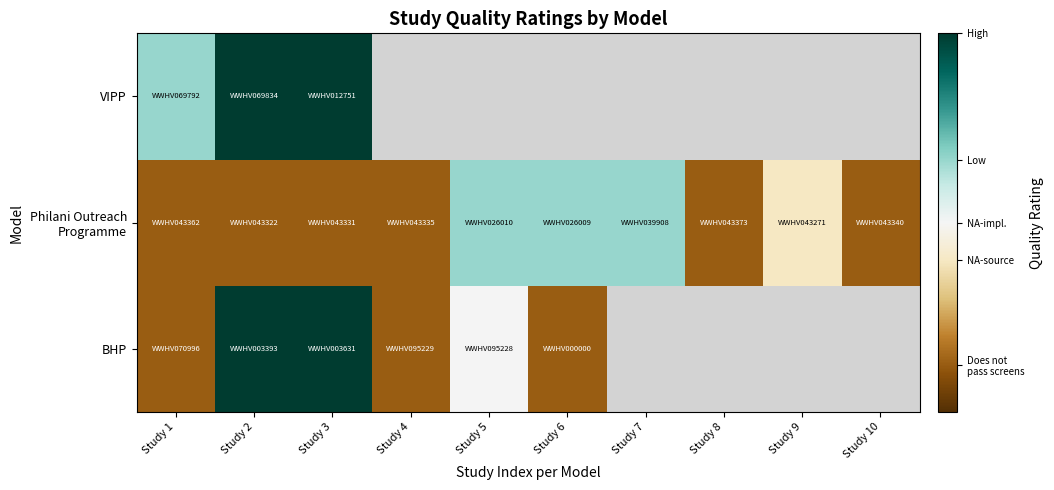

What is the sum of the BHP values at Study 6 and Study 3?

0.2